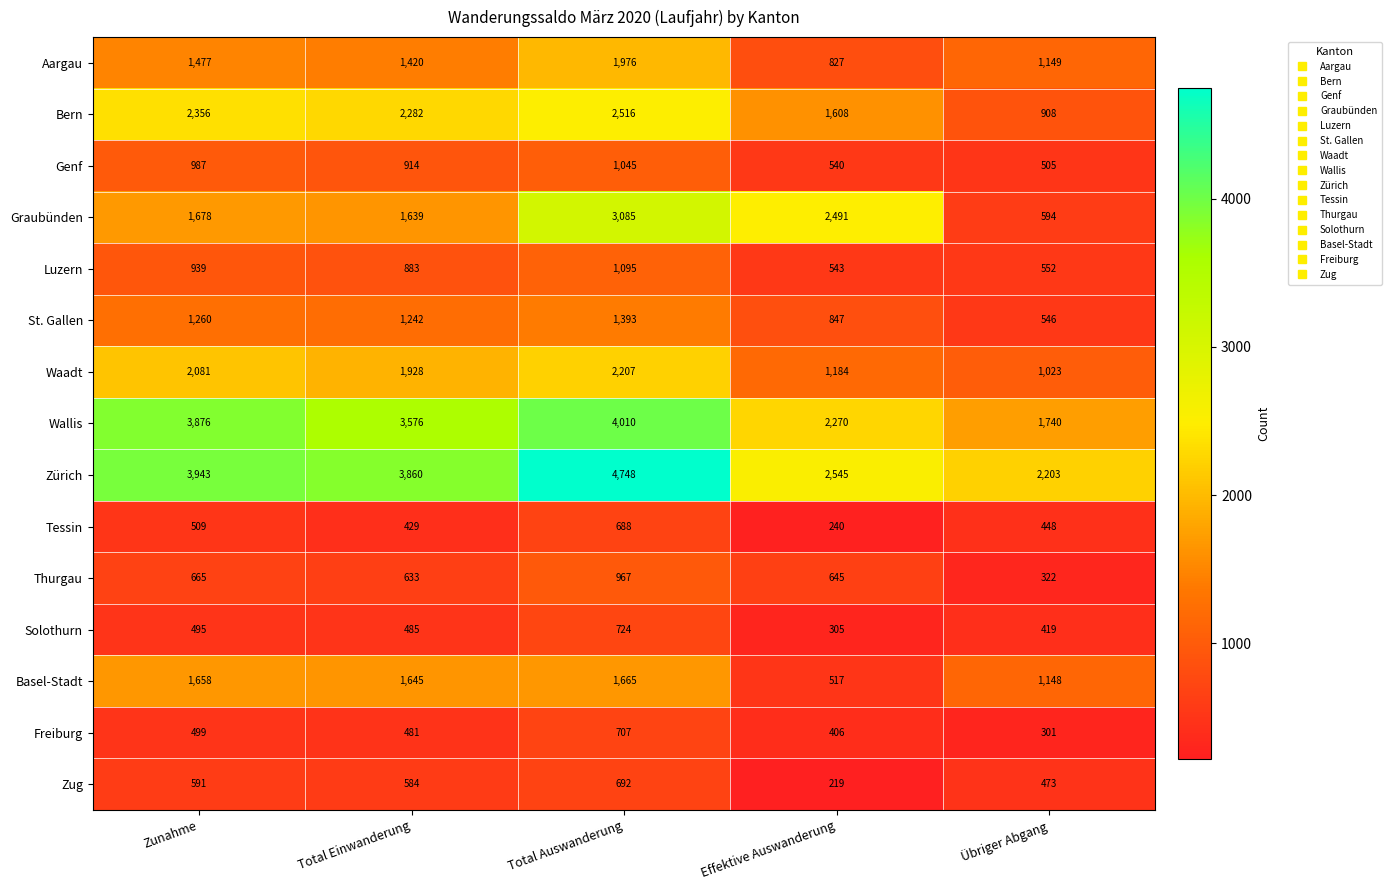

How many distinct data groups are displayed?

15